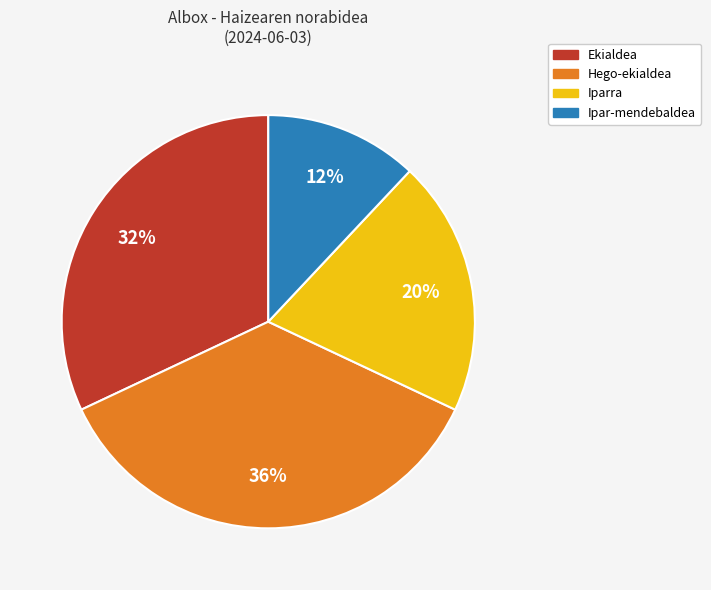

Does any single category account for the majority?

No